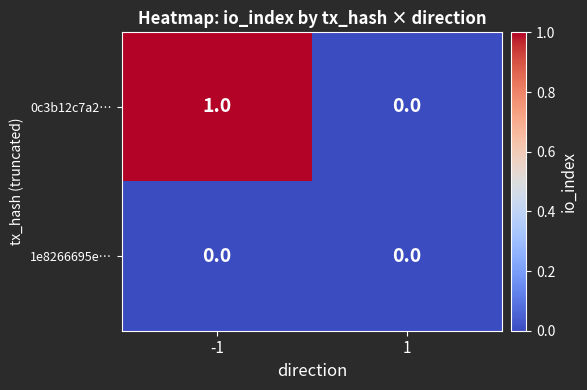

True or false: 0c3b12c7a2… has a value of 1 at -1.

True